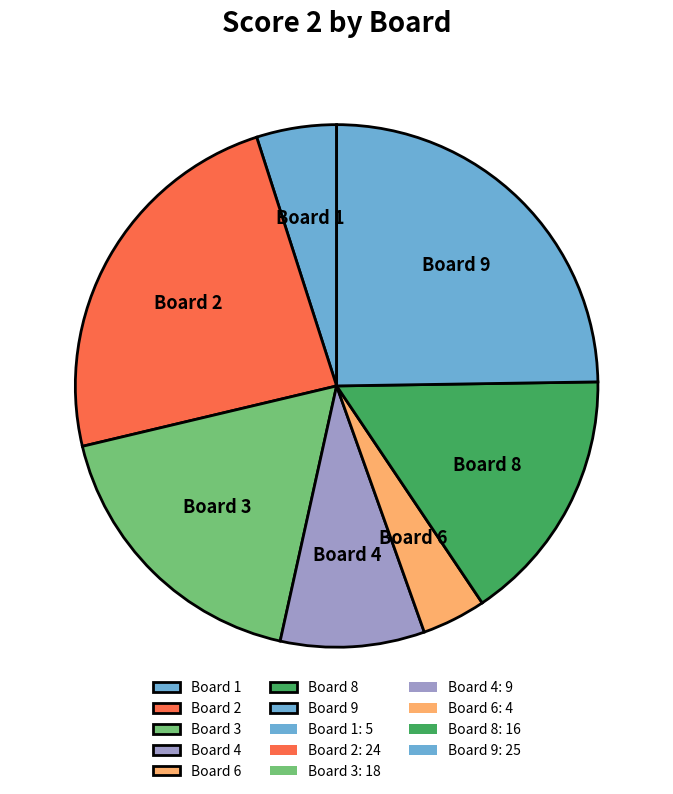

Between Board 6 and Board 8, which is larger?

Board 8